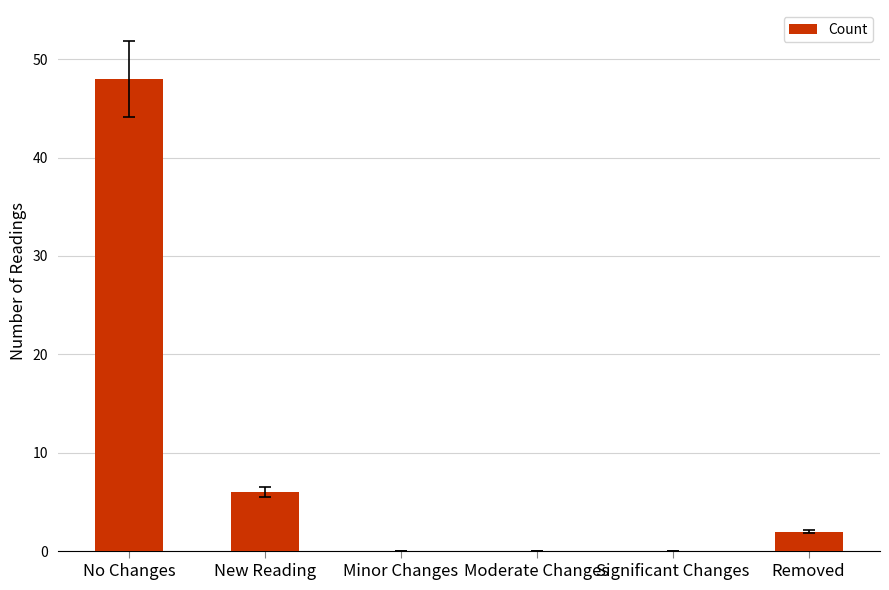

True or false: the data shows 48 at No Changes.

True